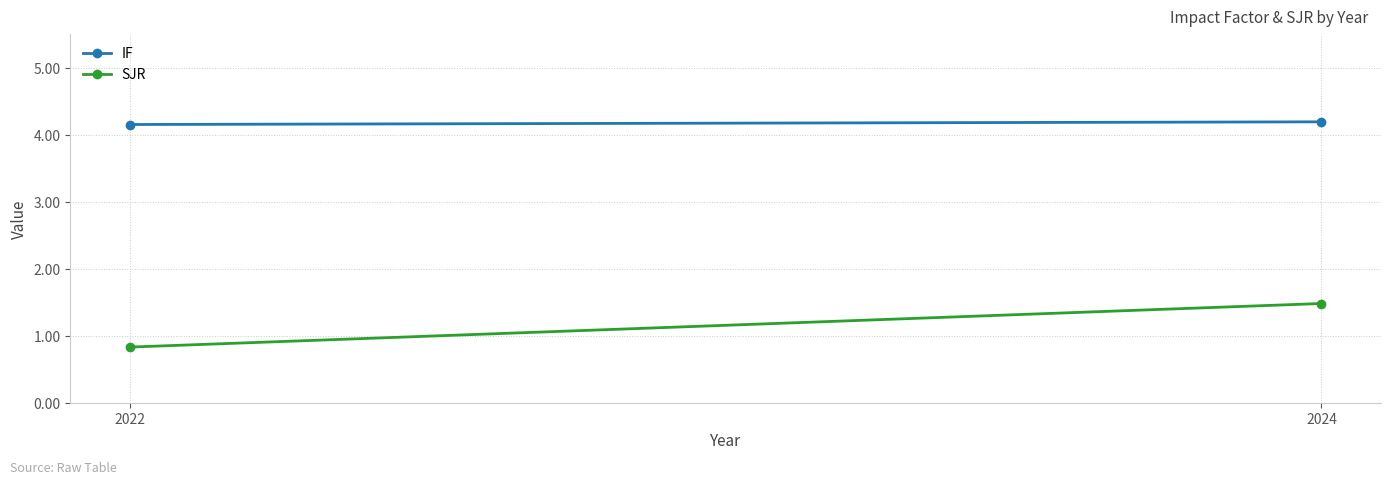

What are all the series names shown in the legend?

IF, SJR